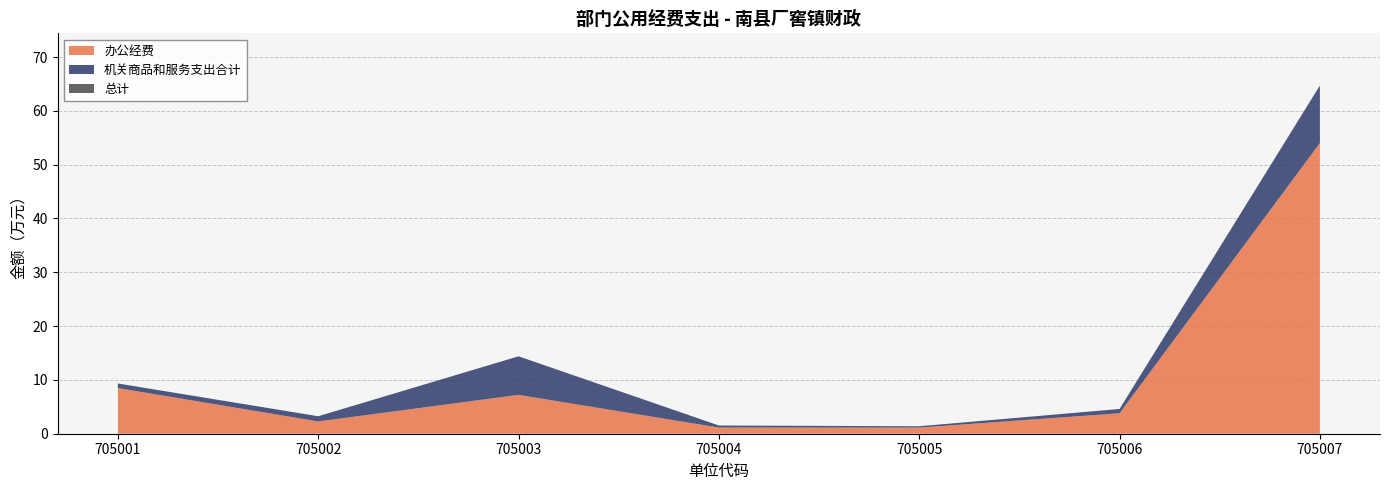

Reading left to right, list all the values displayed in this chart.

总计: 705001=9.3	705002=3.2	705003=14.4	705004=1.5	705005=1.4	705006=4.6	705007=64.7
机关商品和服务支出合计: 705001=9.3	705002=3.2	705003=14.4	705004=1.5	705005=1.4	705006=4.6	705007=64.7
办公经费: 705001=8.5	705002=2.3	705003=7.2	705004=1.1	705005=1.1	705006=3.8	705007=54.0